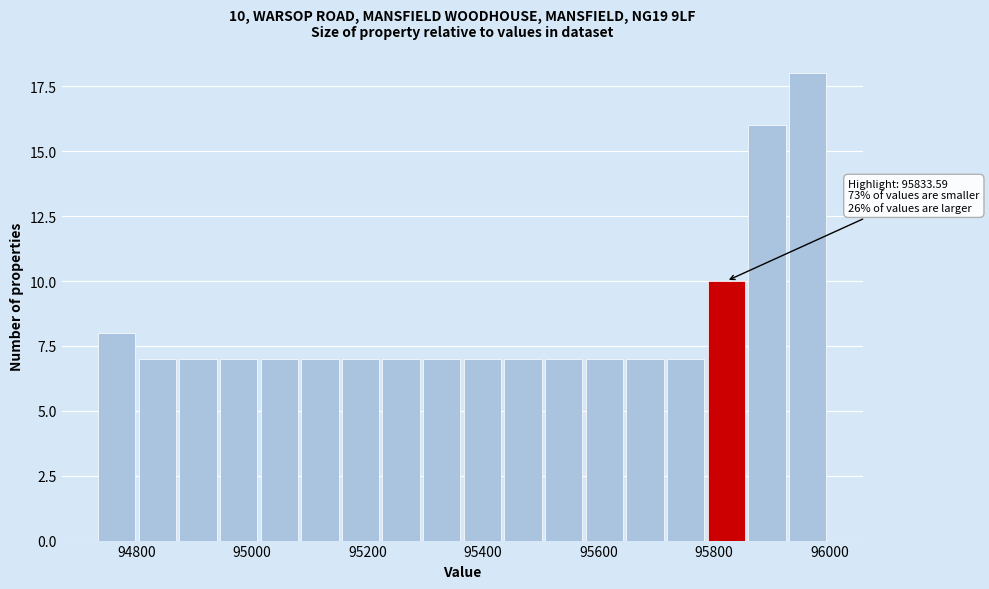

Around what value on the x-axis is the tallest bar? Give the approximate position of its centre, as read against the axis.

95960